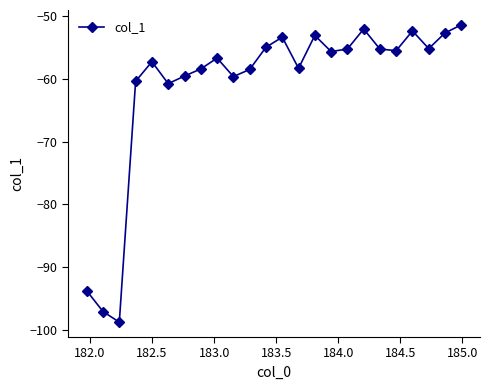

How many interior local peaks (higher than both neighbors) does the data have?

6